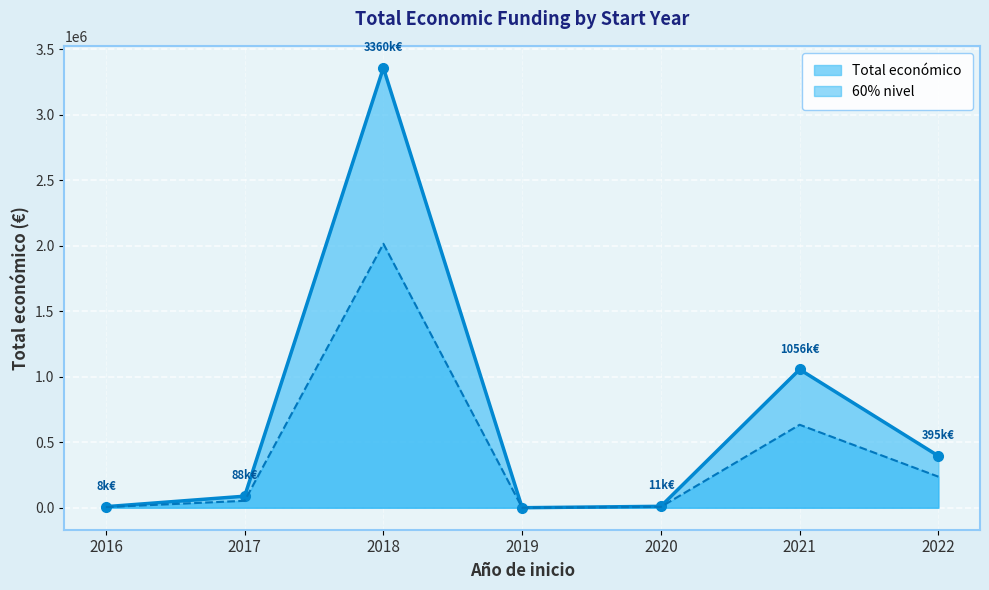

Rank the series by their maximum value, from lowest to highest.

60% nivel, Total económico